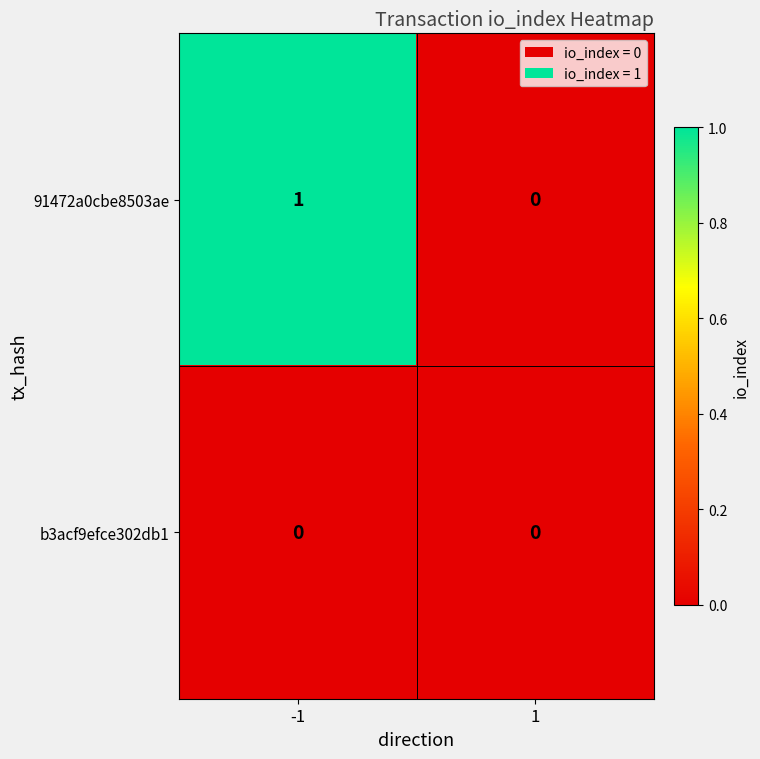

Is it true that 91472a0cbe8503ae equals 0 at -1?

False